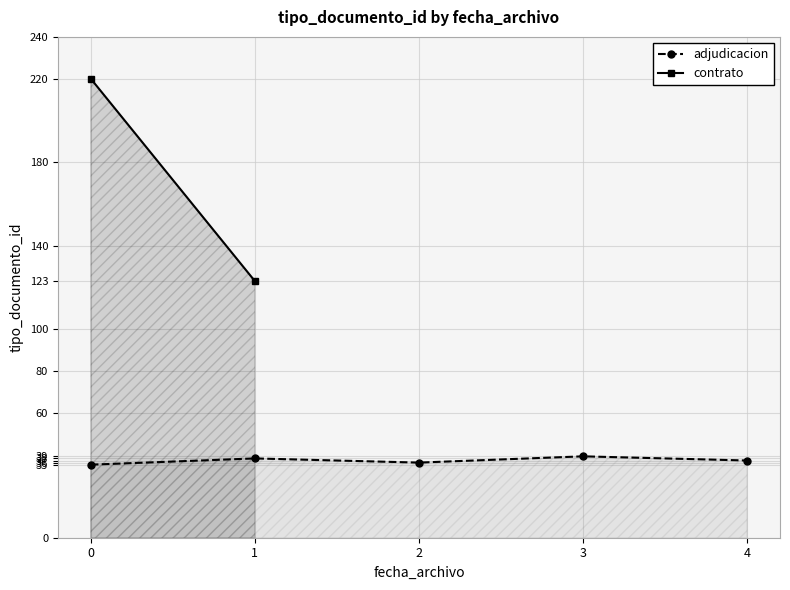

List the labels in order of value, largest first.

3, 1, 4, 2, 0